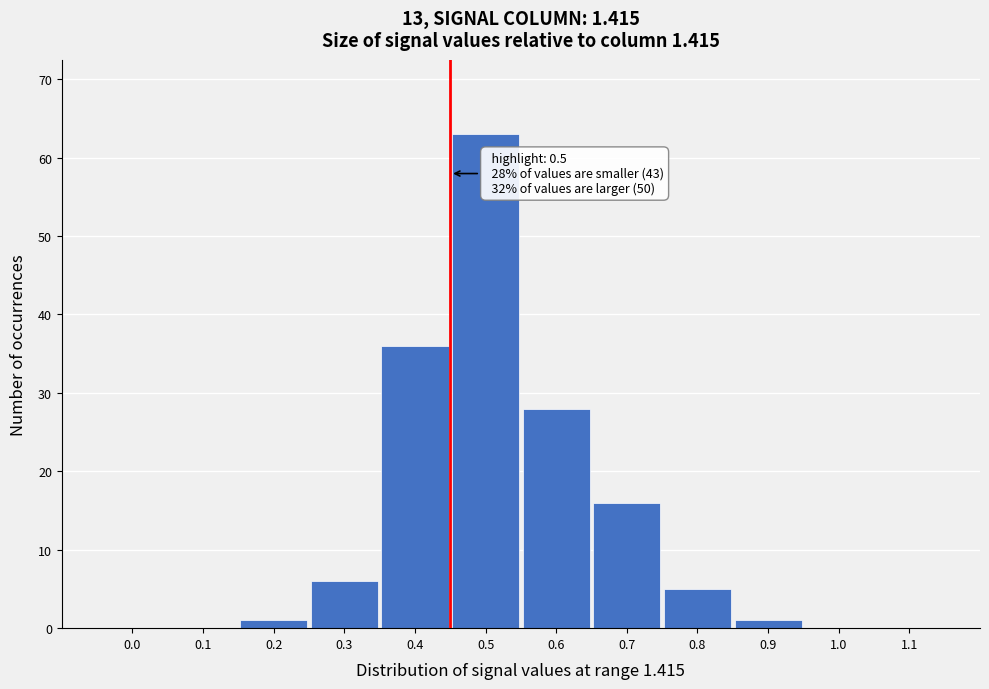

Reading left to right, transcribe all the data shown in this chart.

0.0=0	0.1=0	0.2=1	0.3=6	0.4=36	0.5=63	0.6=28	0.7=16	0.8=5	0.9=1	1.0=0	1.1=0